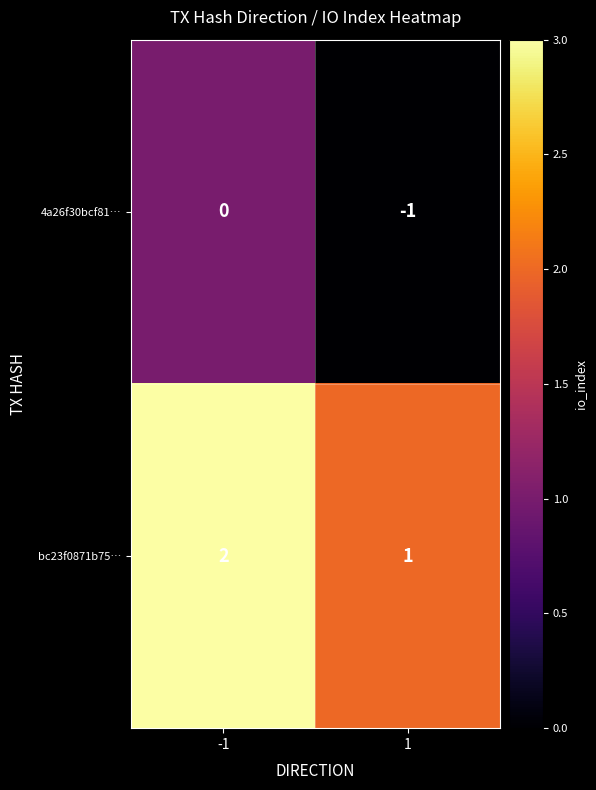

What is the sum of all bc23f0871b75… values?

3